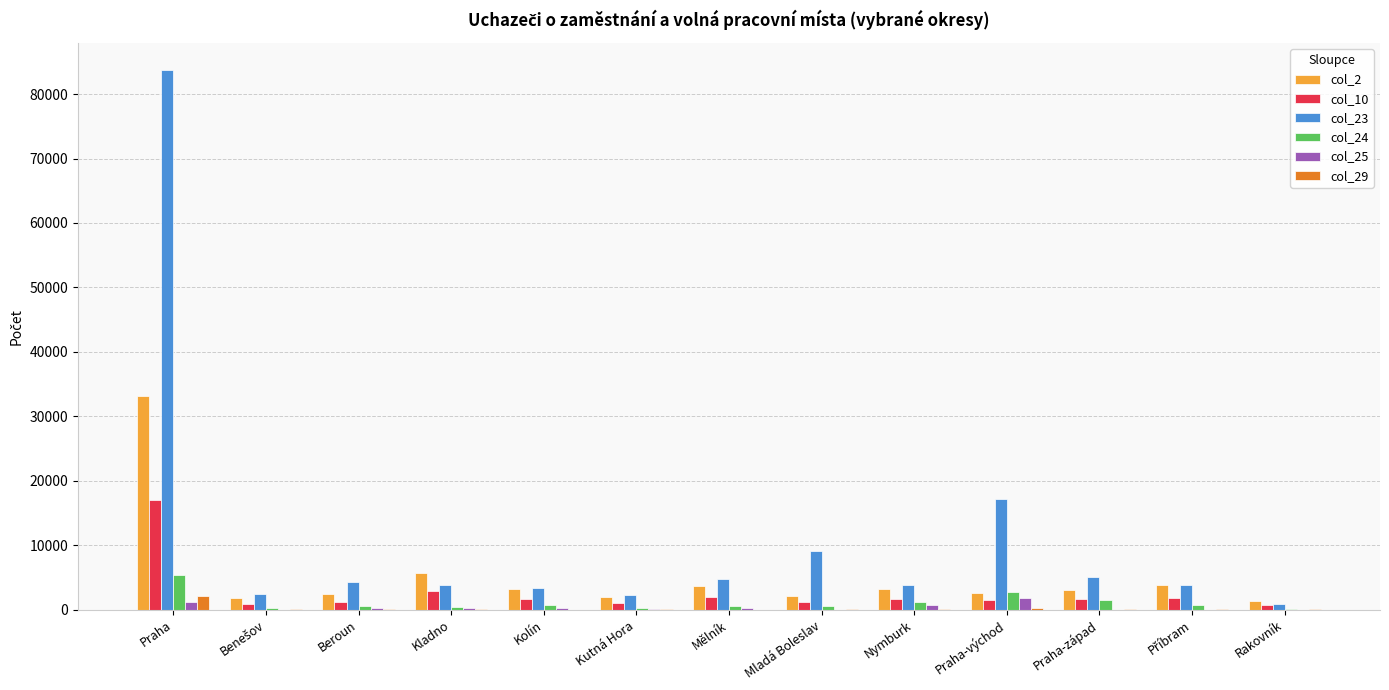

At which category is the sum across all series the highest?

Praha